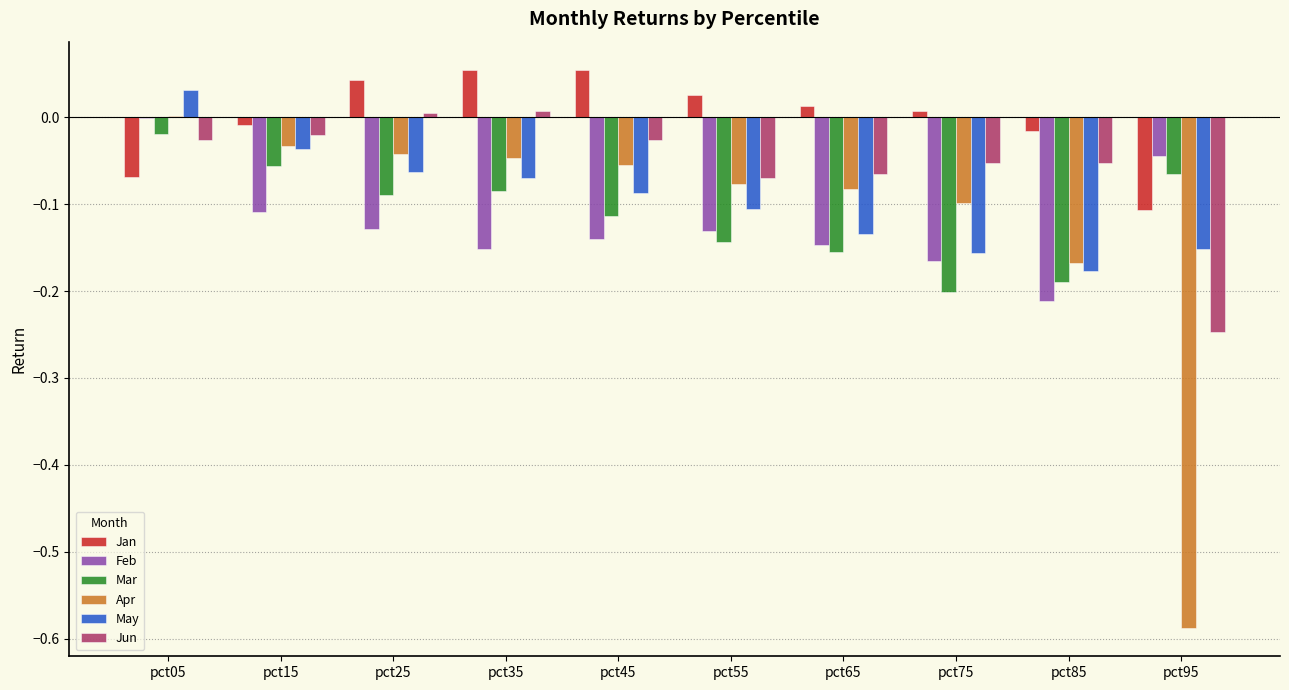

How many data points in Apr are above 0?

1